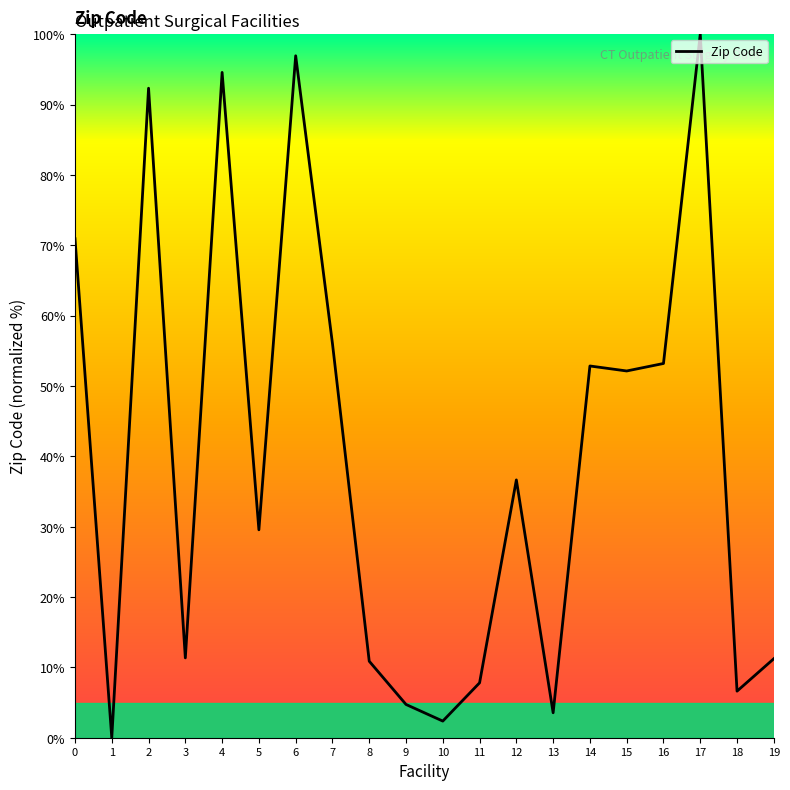

At which category does the data reach its first local valley?

1